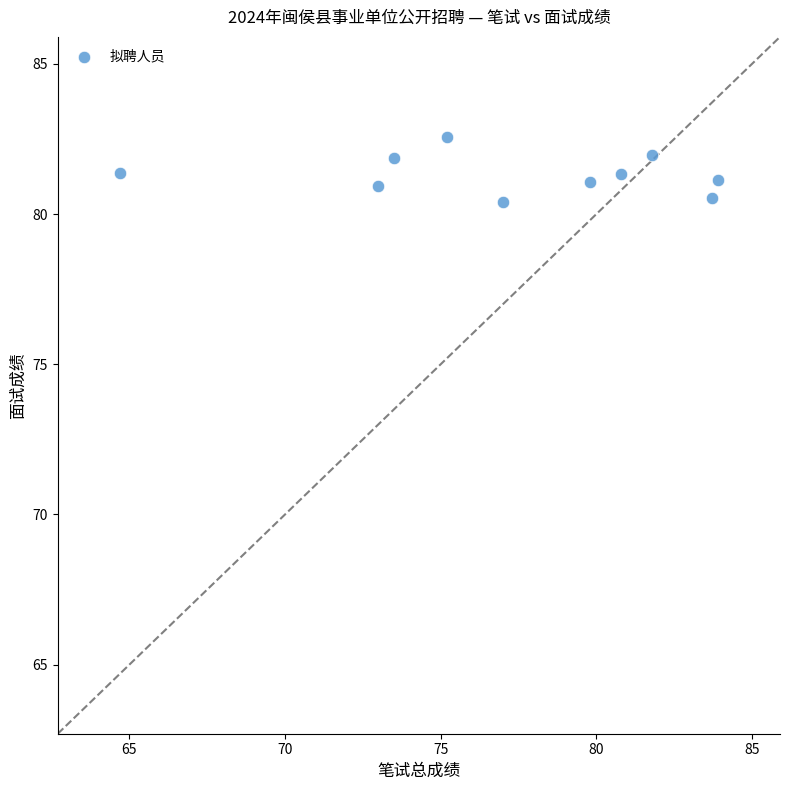

What is the average X value?

77.3